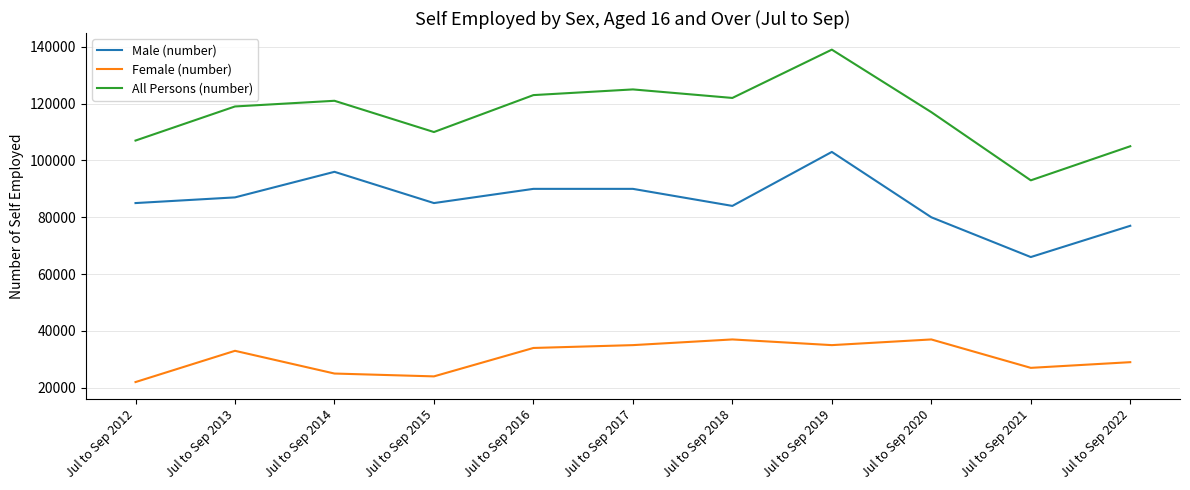

Between Jul to Sep 2012 and Jul to Sep 2014, which series saw the biggest shift?

All Persons (number)